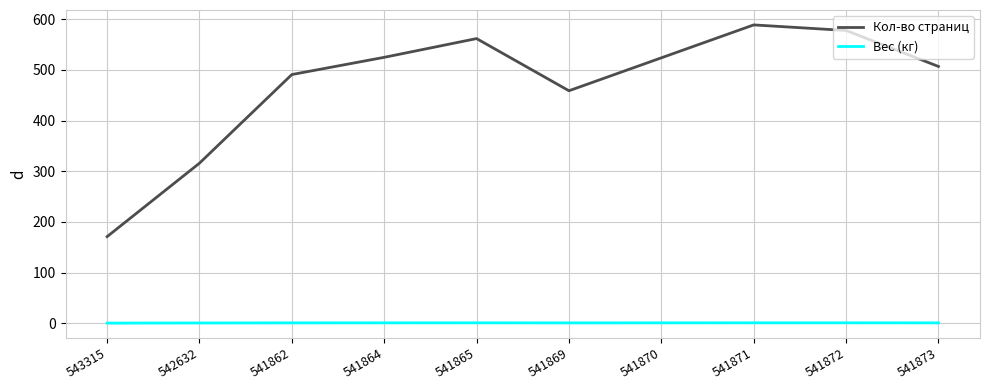

Between 541864 and 541872, which series saw the biggest shift?

Кол-во страниц